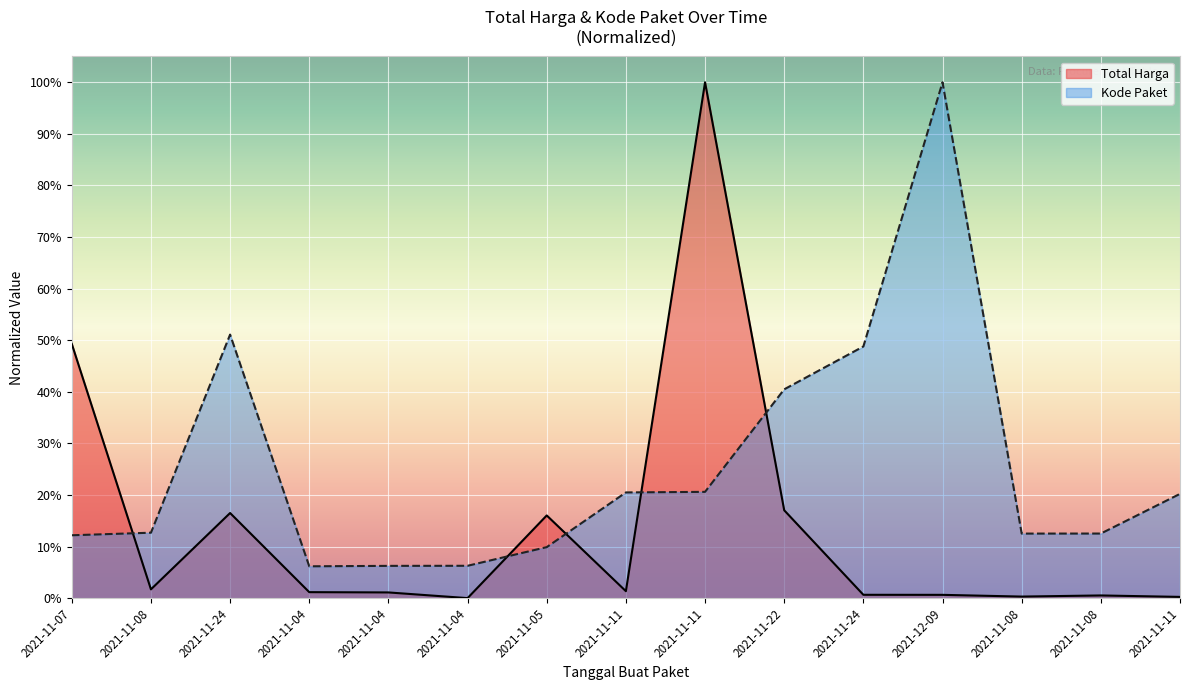

How many interior local valleys does the Kode Paket series have?

2